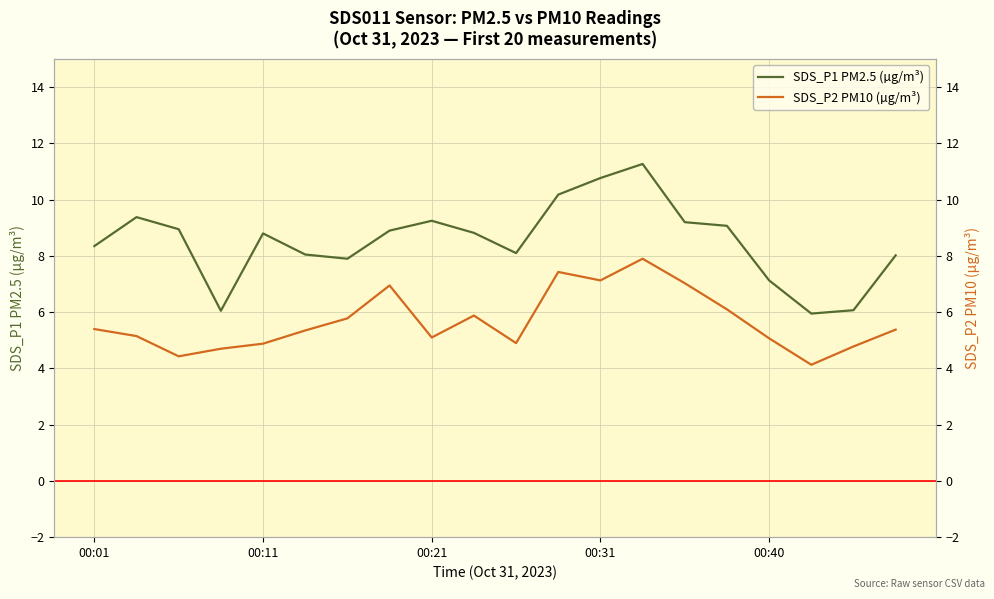

True or false: SDS_P1 PM2.5 (µg/m³) has a value of 6.0 at 00:11.

False